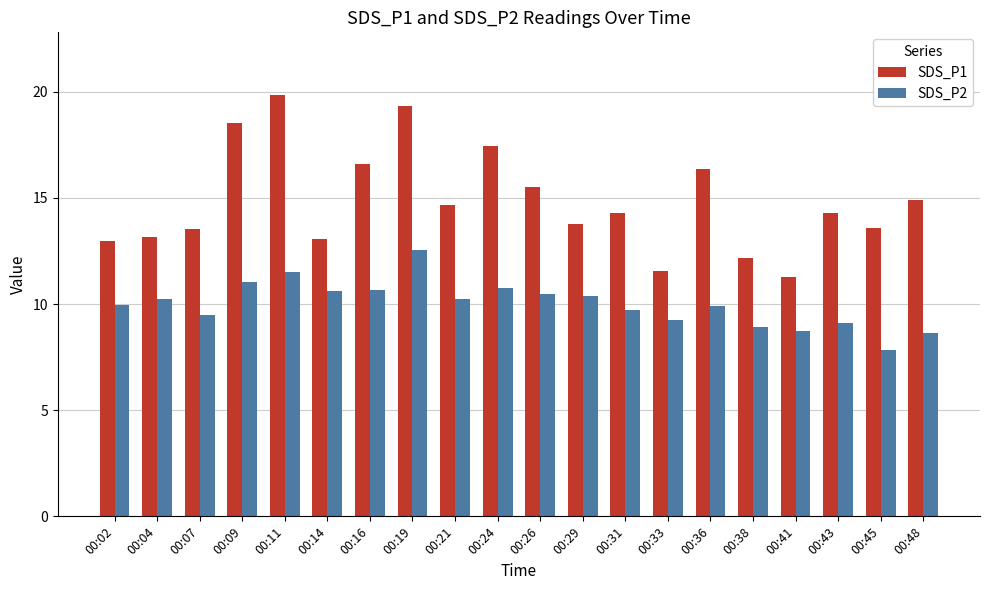

At 00:41, list the series in order from smallest to largest.

SDS_P2, SDS_P1